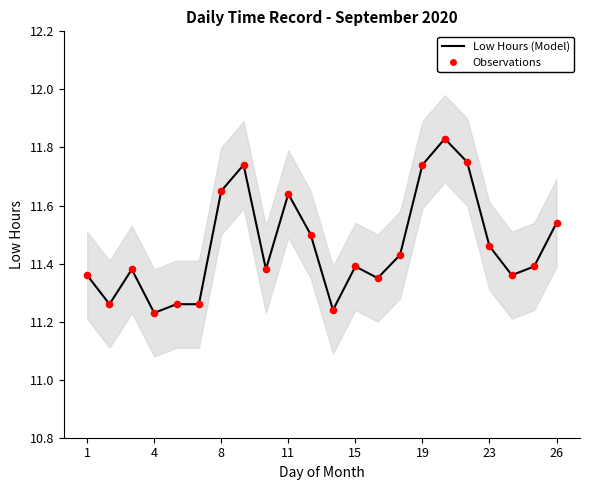

Is the value of Observations at 17 greater than the value of Low Hours (Model) at 1?

Yes